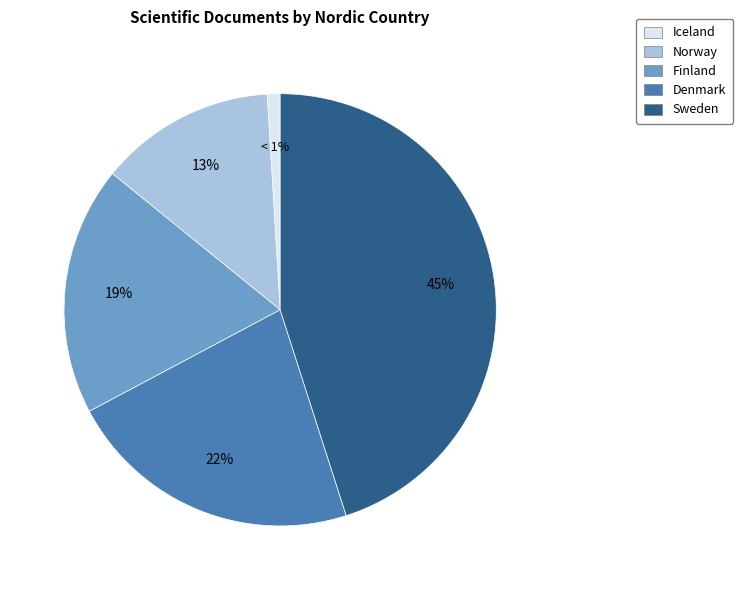

Between Denmark and Finland, which is larger?

Denmark